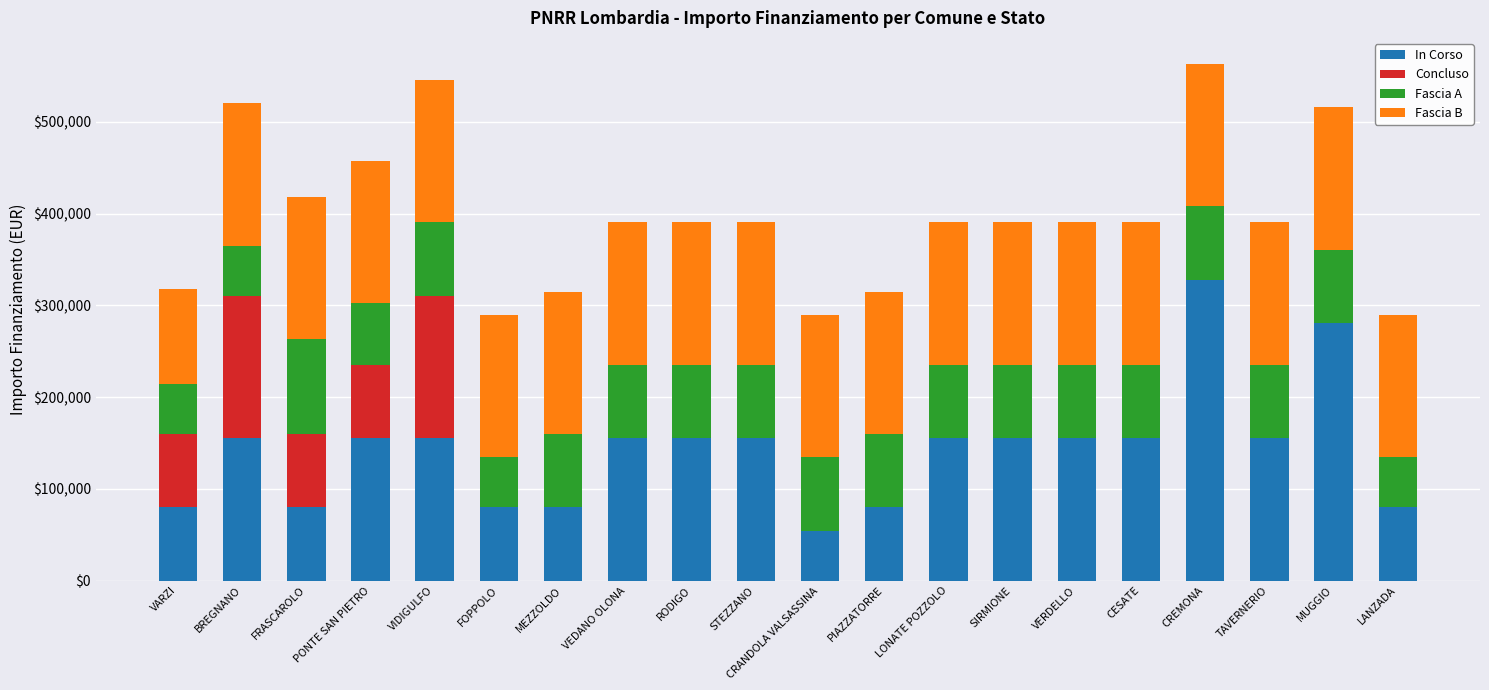

Is it true that In Corso equals 24715 at MEZZOLDO?

False